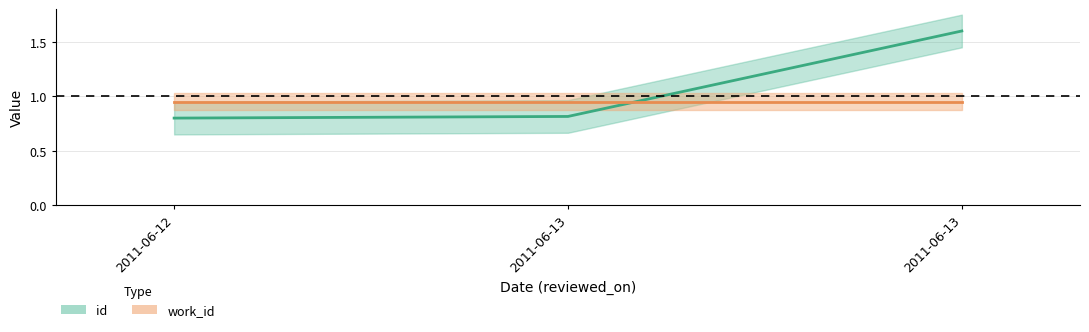

What is the difference between the maximum and second lowest values?

0.8